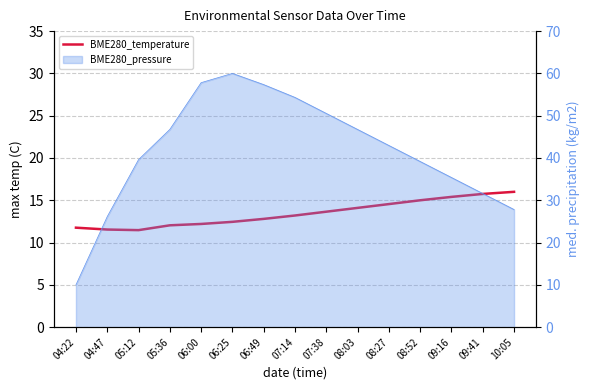

What is the maximum value shown in the chart?

16.0